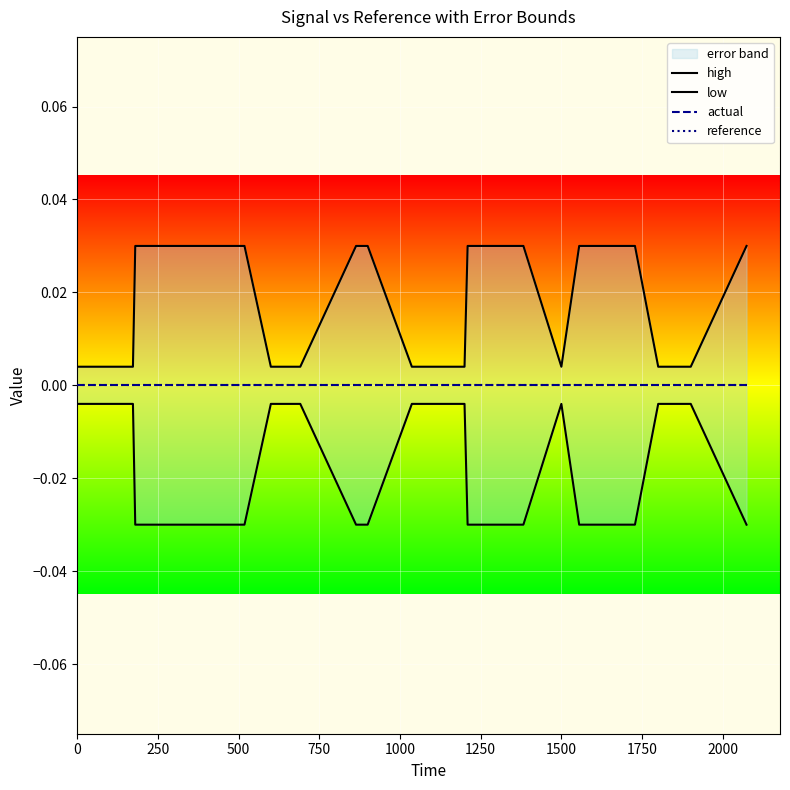

List the series in order of their peak value, lowest first.

low, actual, reference, high